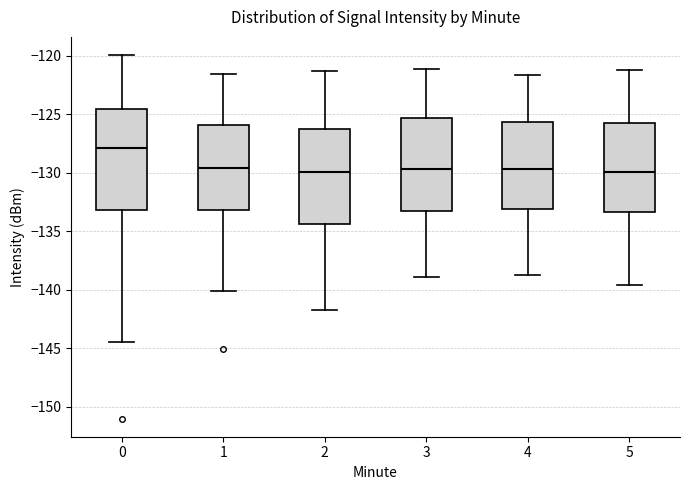

Which box is the tallest, from its lower edge to its upper edge?

0